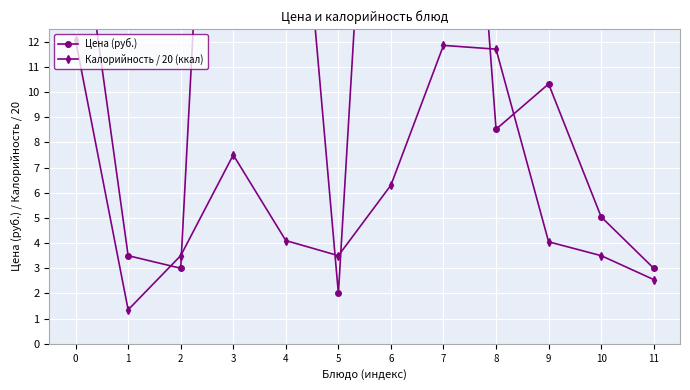

After their last crossing, which series has the higher values: Калорийность / 20 (ккал) or Цена (руб.)?

Цена (руб.)